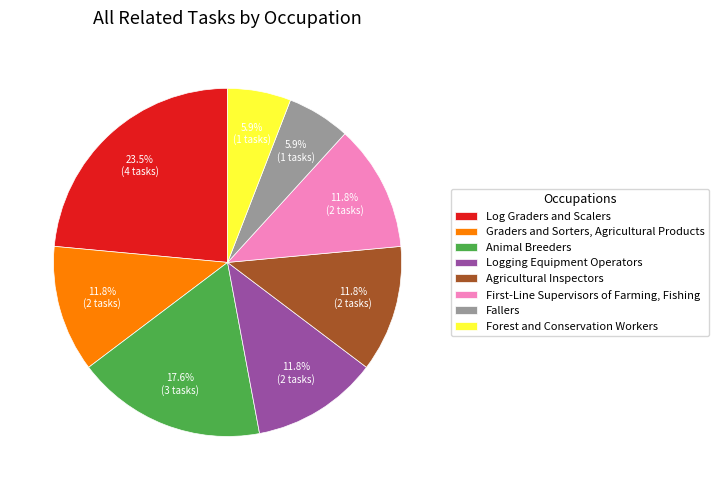

What percentage is the Animal Breeders slice, to the nearest percent?

18%